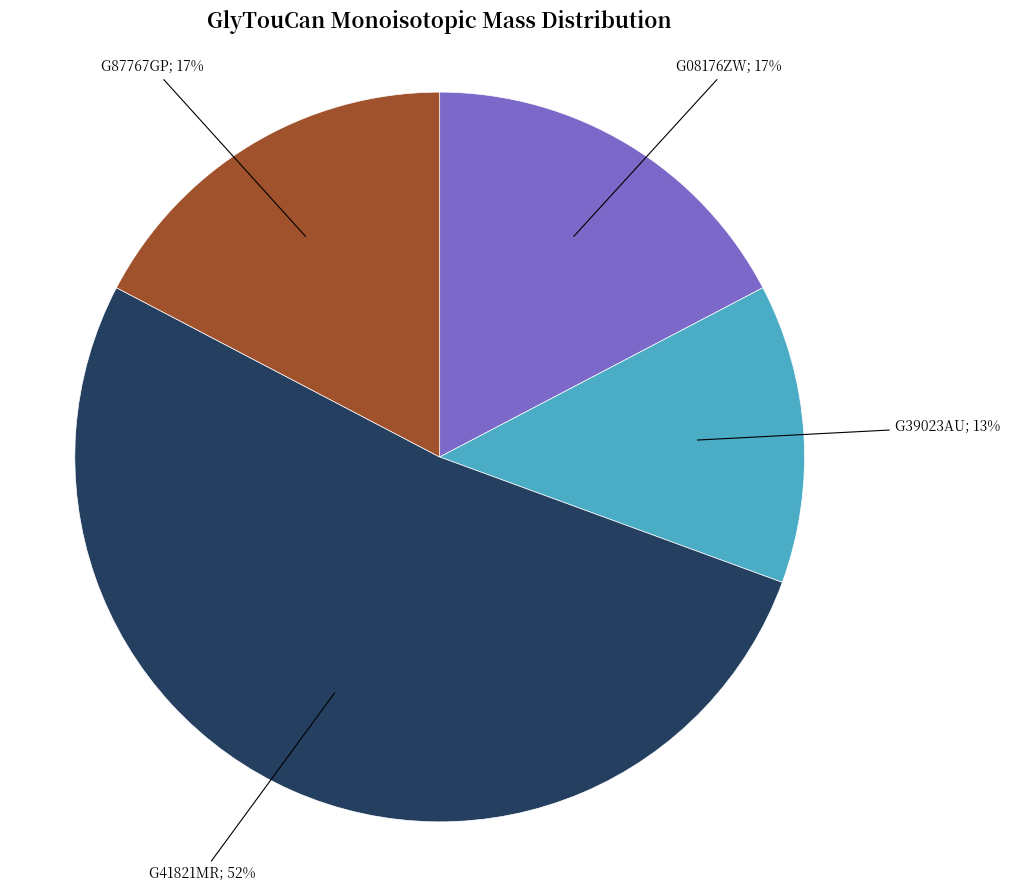

To the nearest percent, what is the difference between the largest and smallest slice percentages?

39%